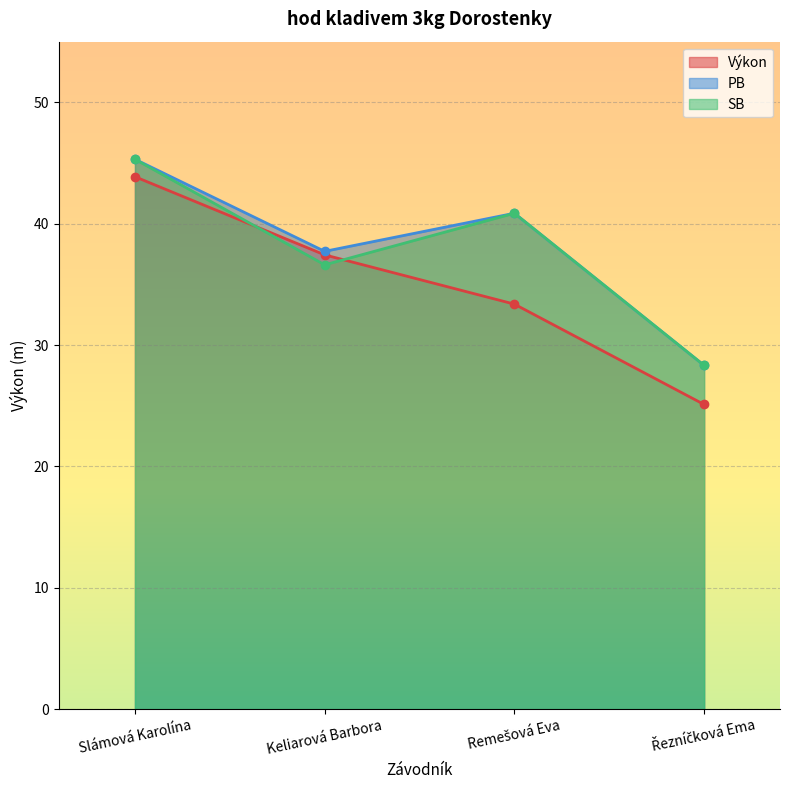

How many series are shown in this chart?

3